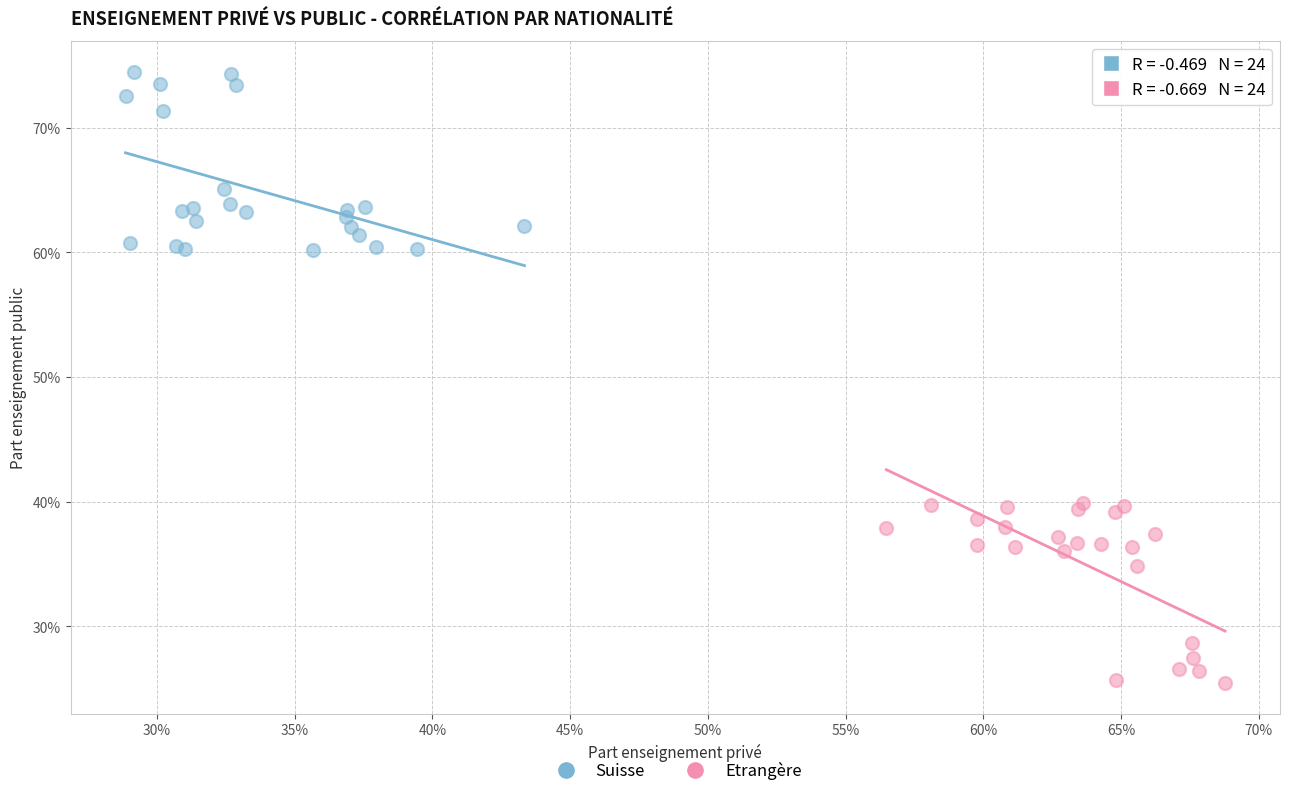

Which series contains the lowest Y value?

Etrangère